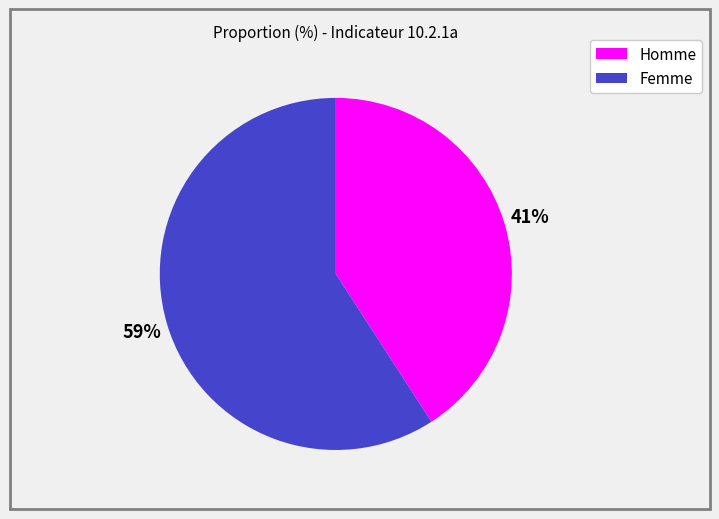

How many slices are in this pie chart?

2